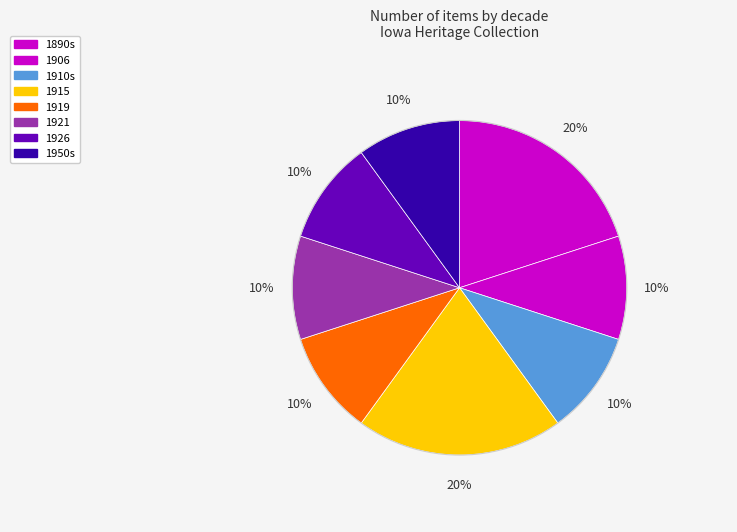

Count the number of slices in the pie.

8